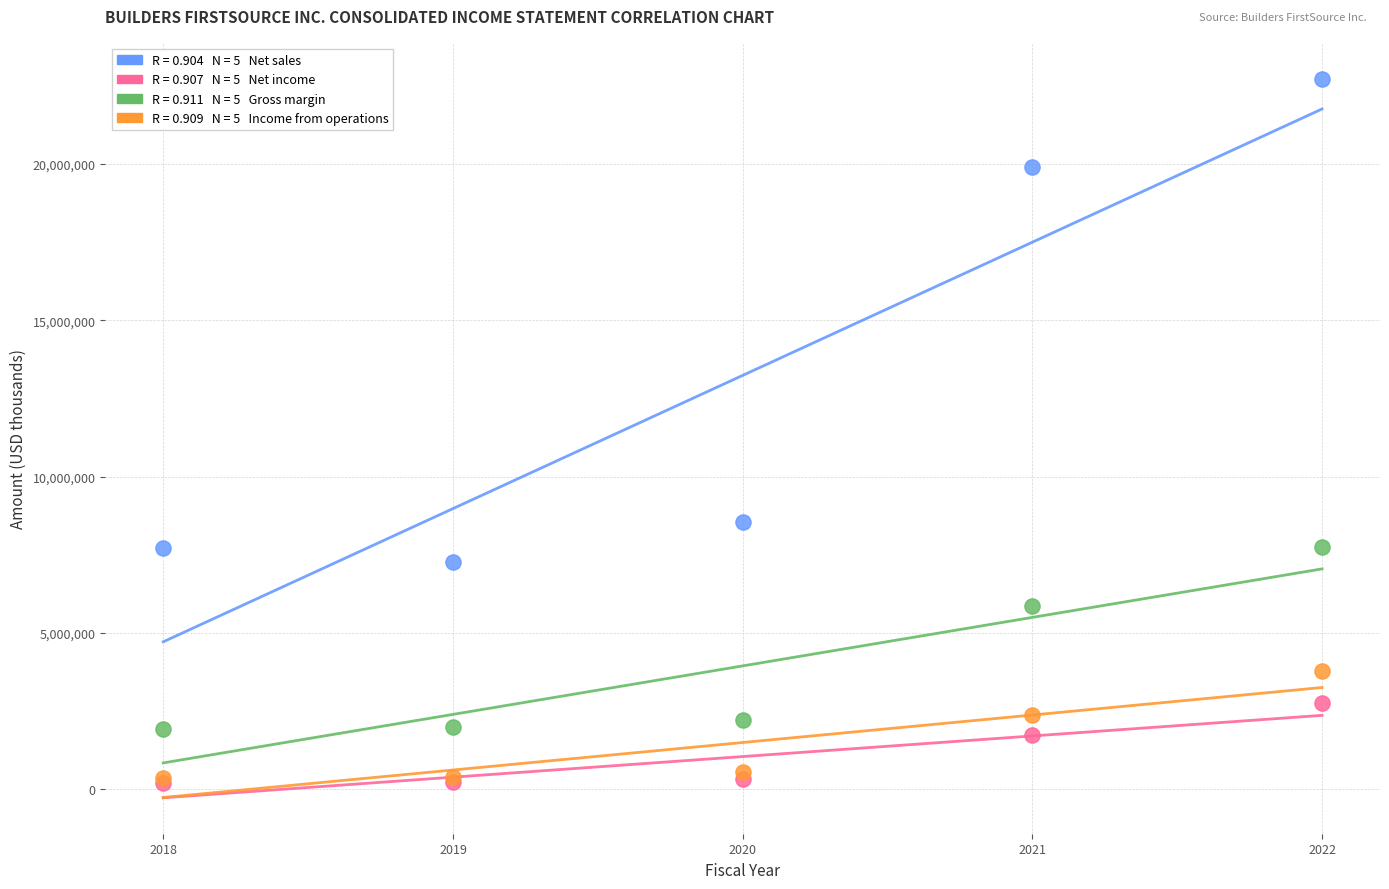

Across all series, what Y value is closest to 11465804?

8558874